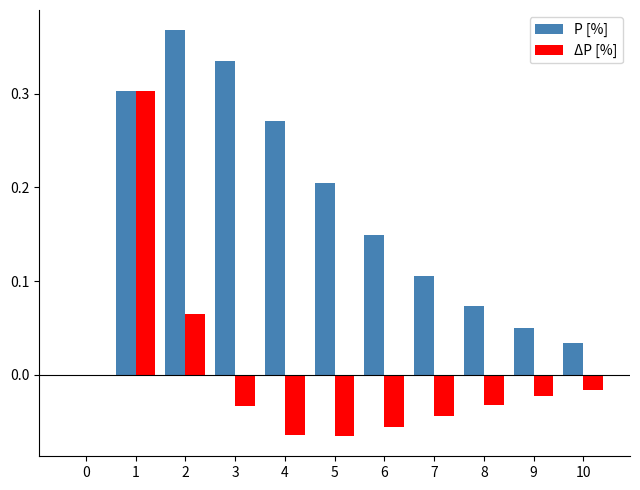

Is it true that ΔP [%] equals -0.1 at 3?

False